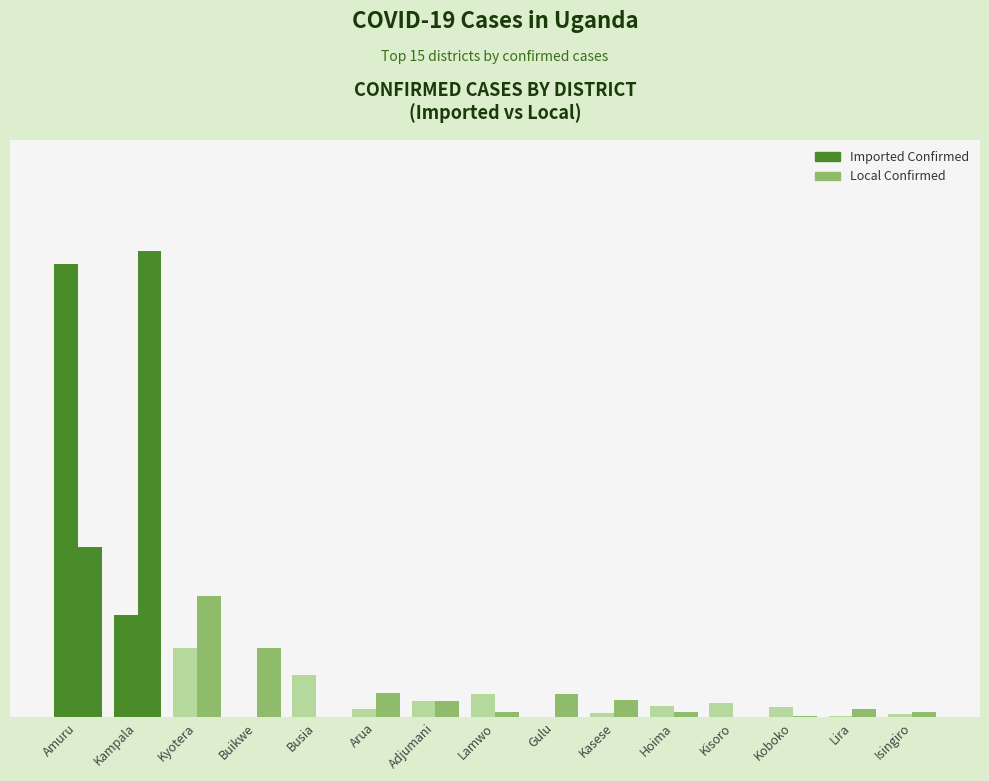

Are the bars horizontal?

No